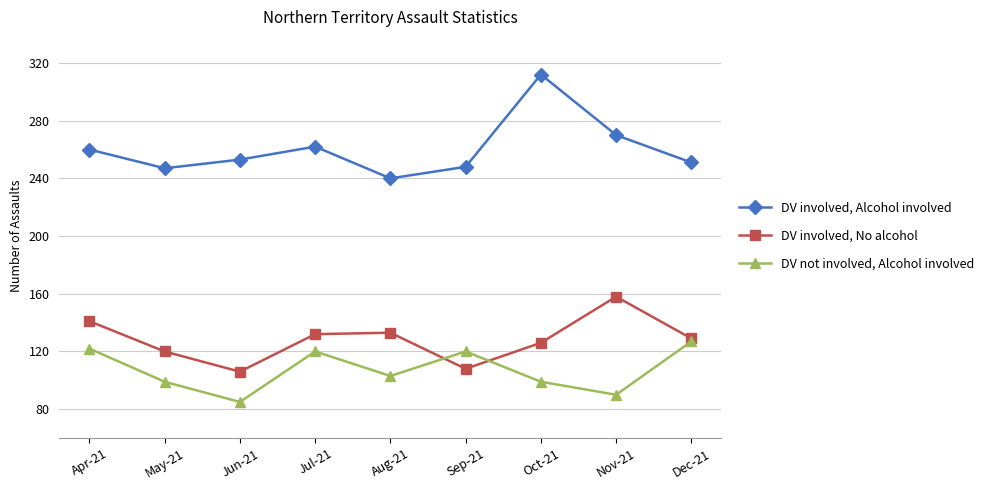

At which label does DV not involved, Alcohol involved reach its peak?

Dec-21